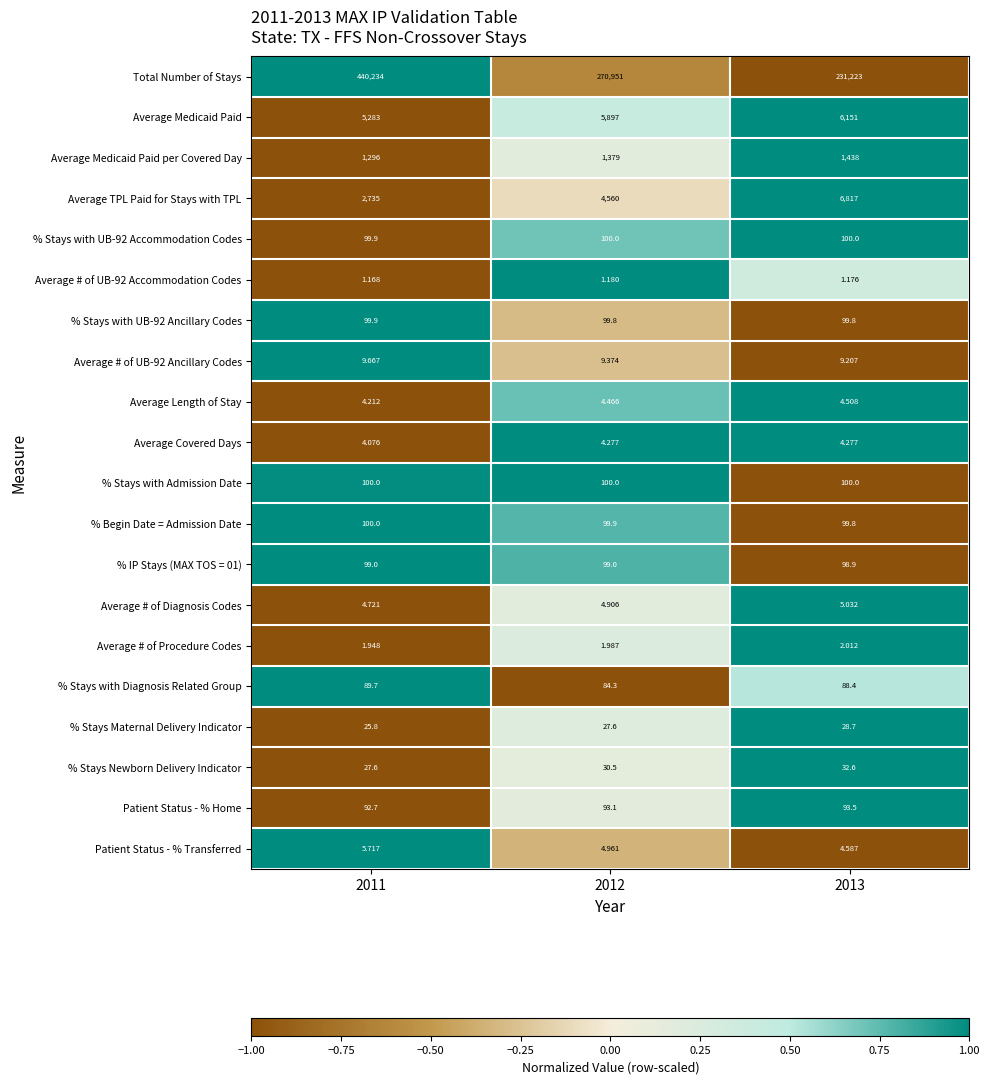

Which series has the widest spread of values?

Total Number of Stays